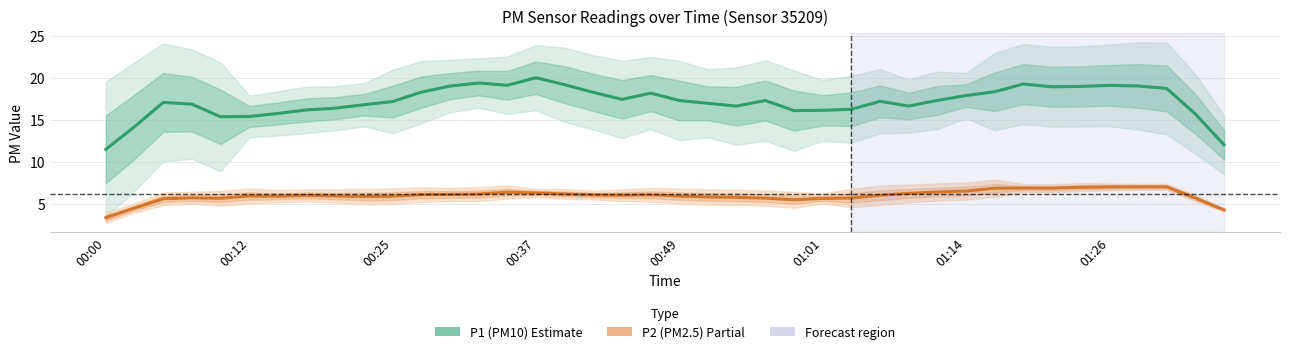

Rank the series by their average value, from lowest to highest.

P2 (PM2.5), P1 (PM10)